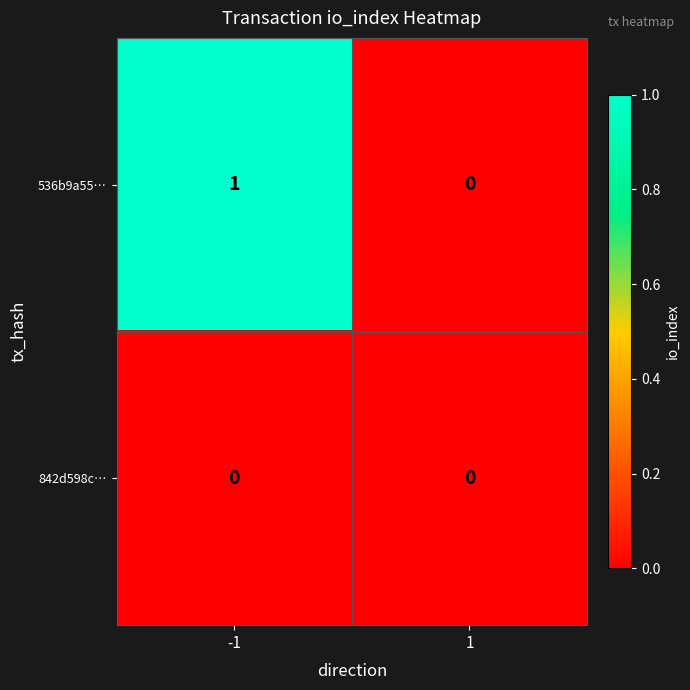

How many distinct data groups are displayed?

2